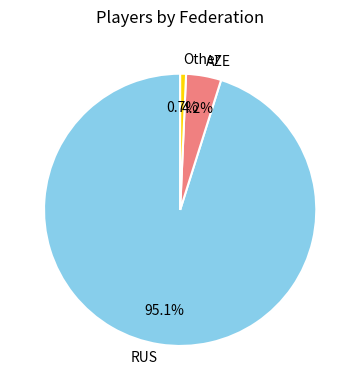

Is RUS the majority of the pie?

Yes